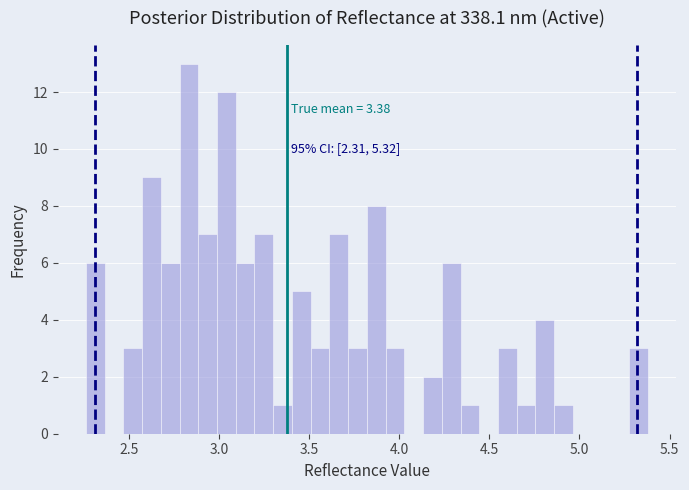

Around what value on the x-axis is the tallest bar? Give the approximate position of its centre, as read against the axis.

2.85